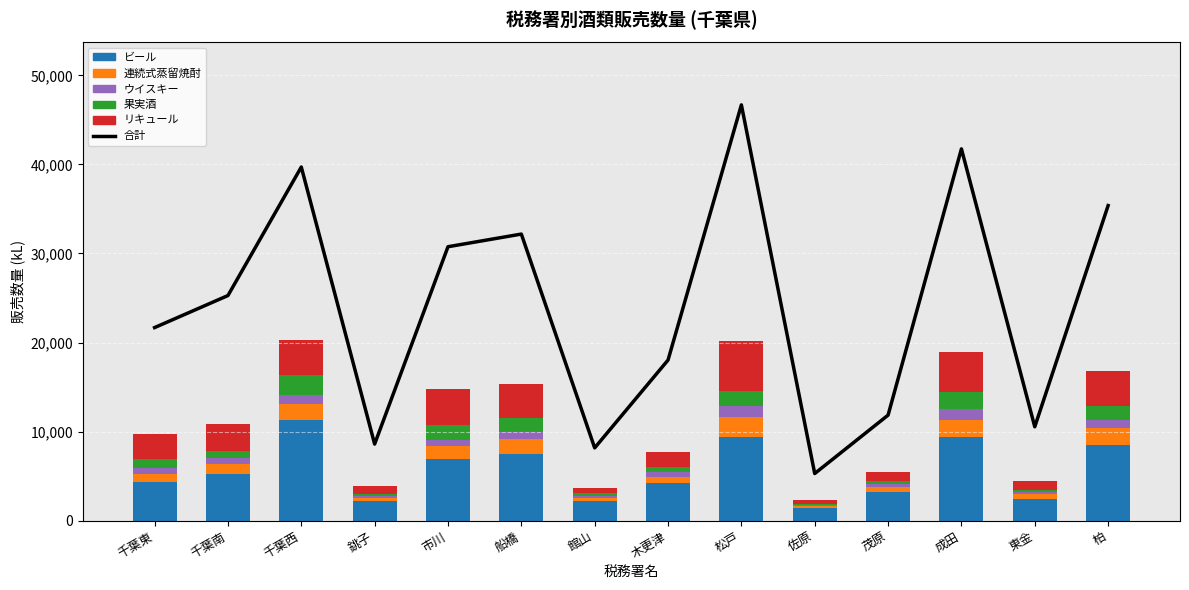

Which series changed the most between 千葉西 and 東金?

合計